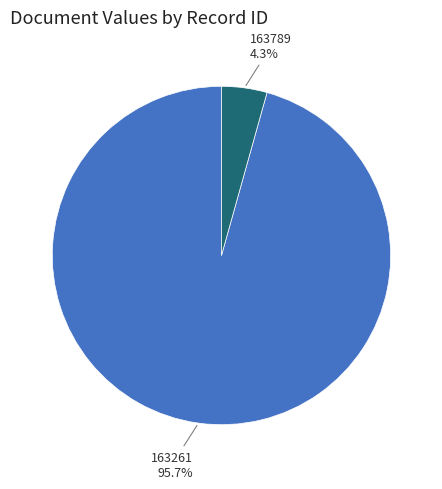

Combined, what portion of the pie is 163789 and 163261?

100.0%